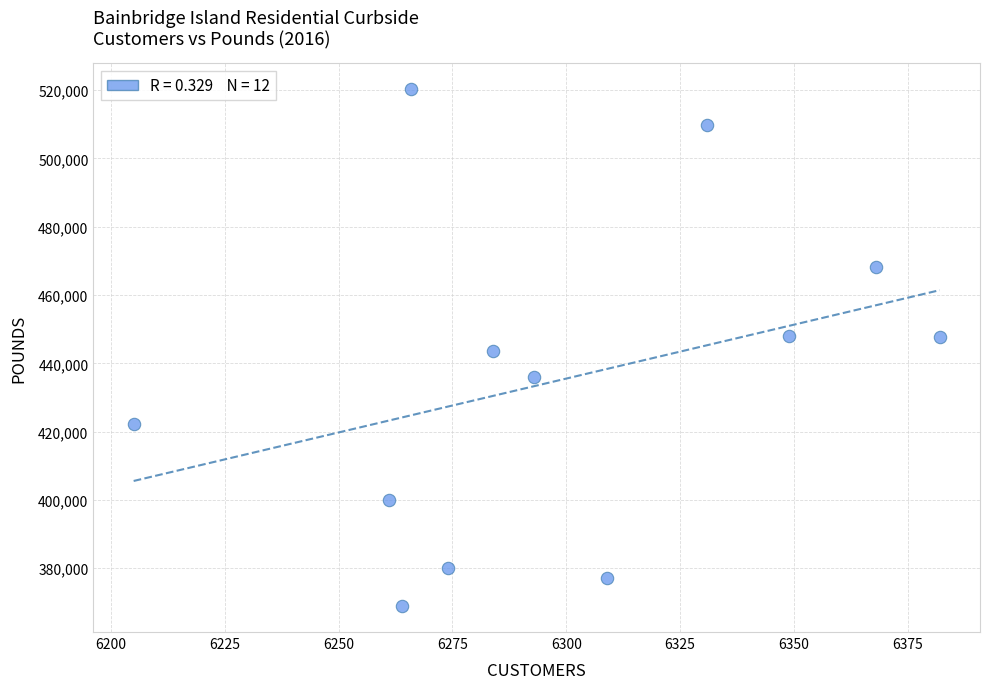

What is the range of X values (max minus min)?

177